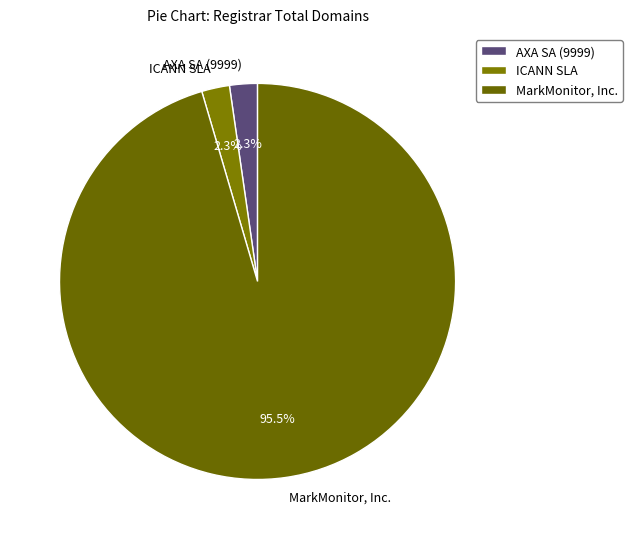

To the nearest percent, what percentage of the pie is ICANN SLA?

2%